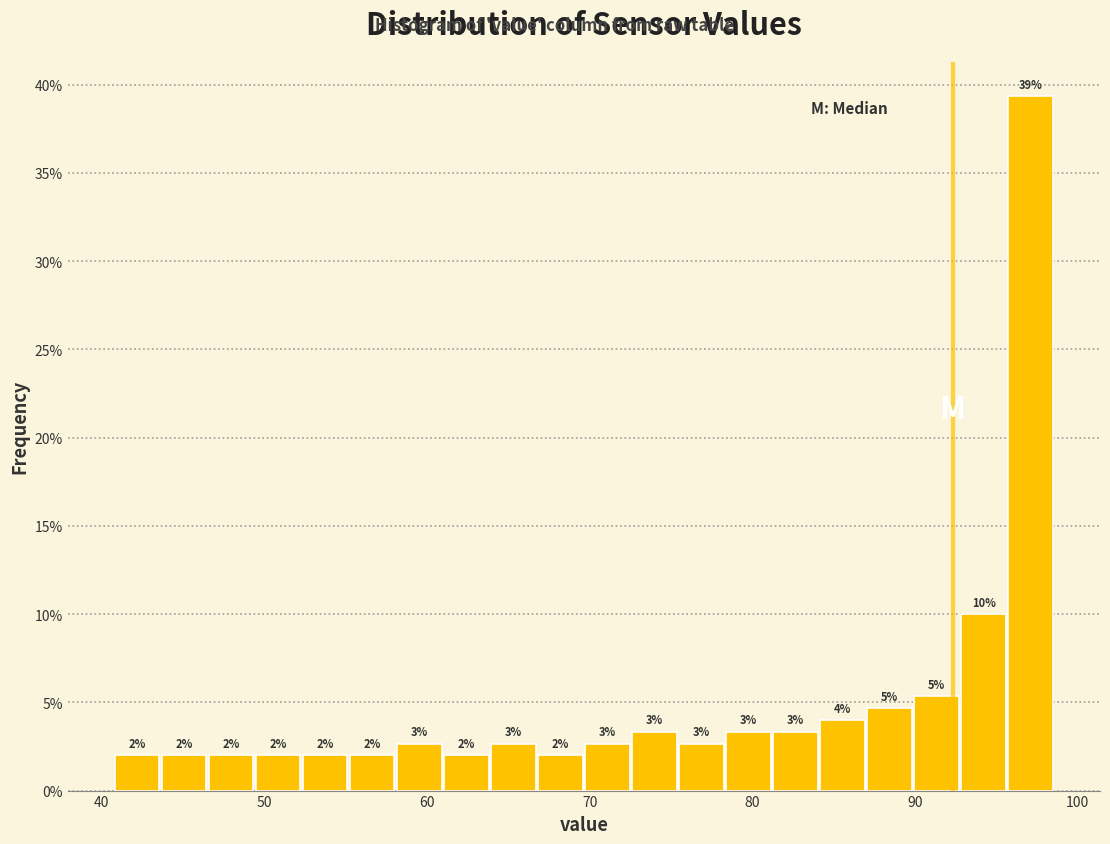

Read against the x-axis, roughly where is the centre of the tallest bar?

97